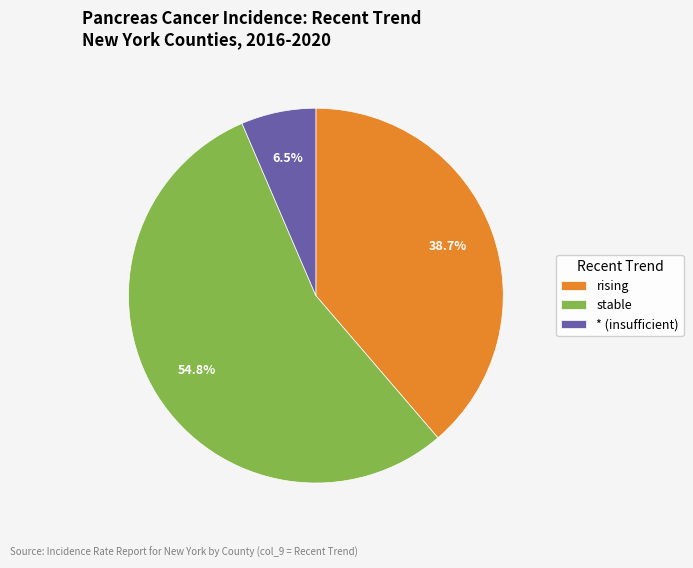

To the nearest percent, what portion does rising represent?

39%